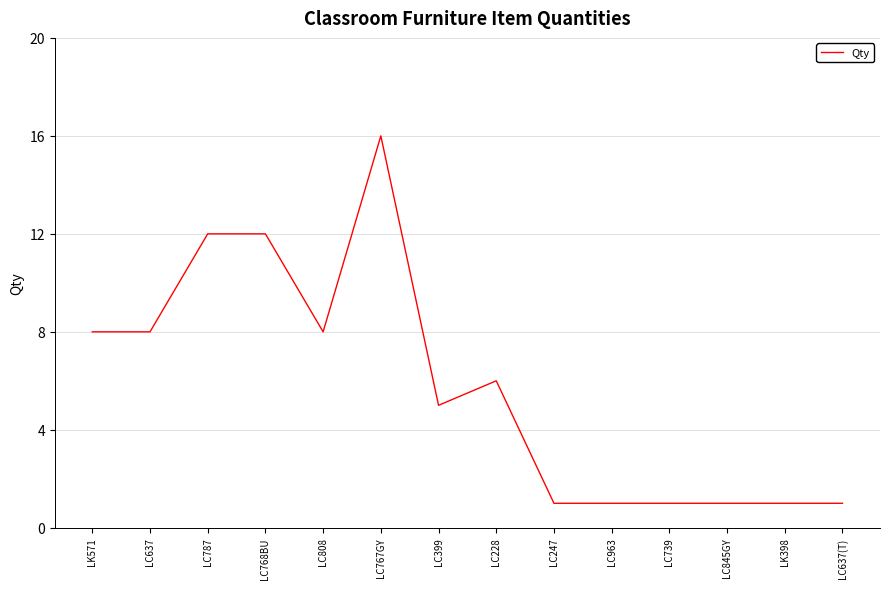

Count the number of categories in the chart.

14